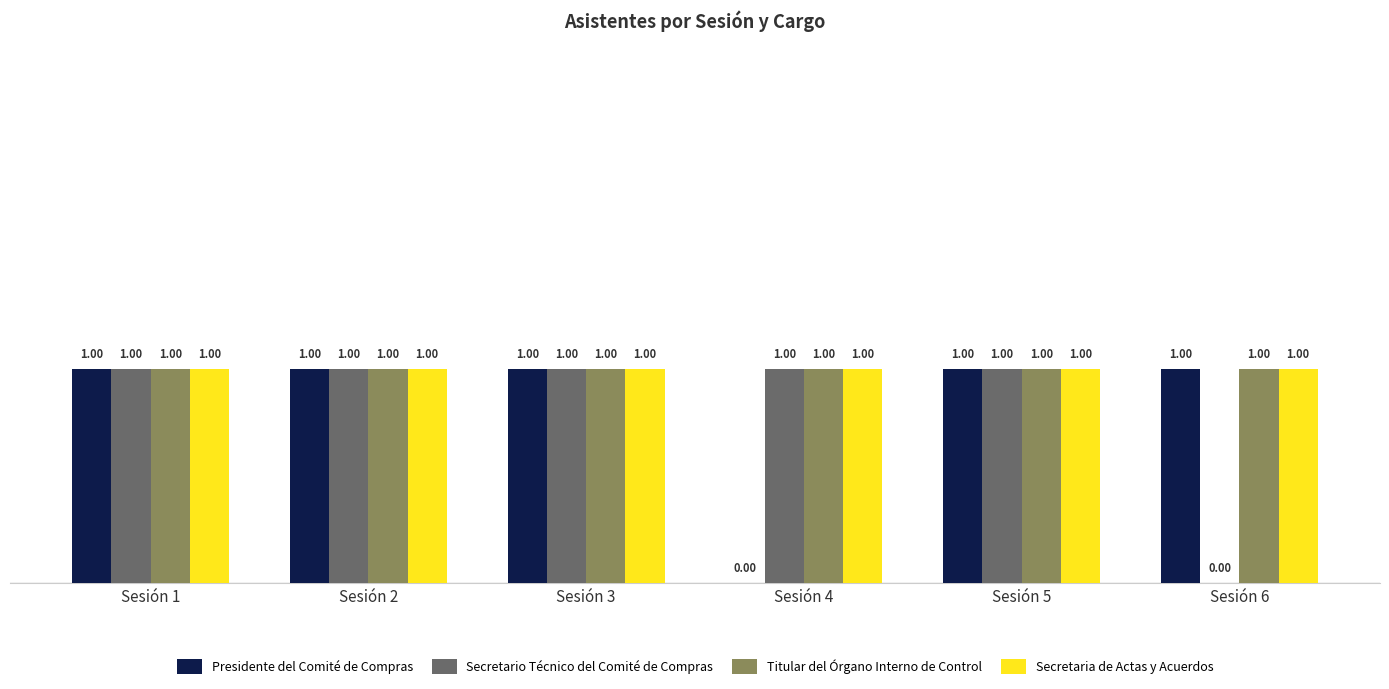

What is the sum of all Presidente del Comité de Compras values?

5